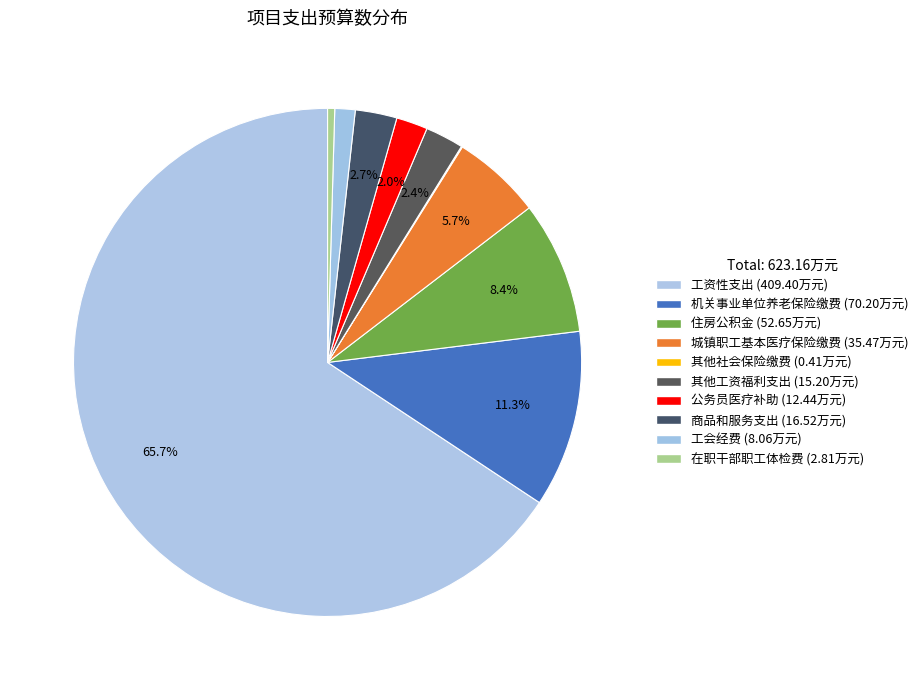

Combined, do 其他社会保险缴费 and 城镇职工基本医疗保险缴费 account for over 50%?

No